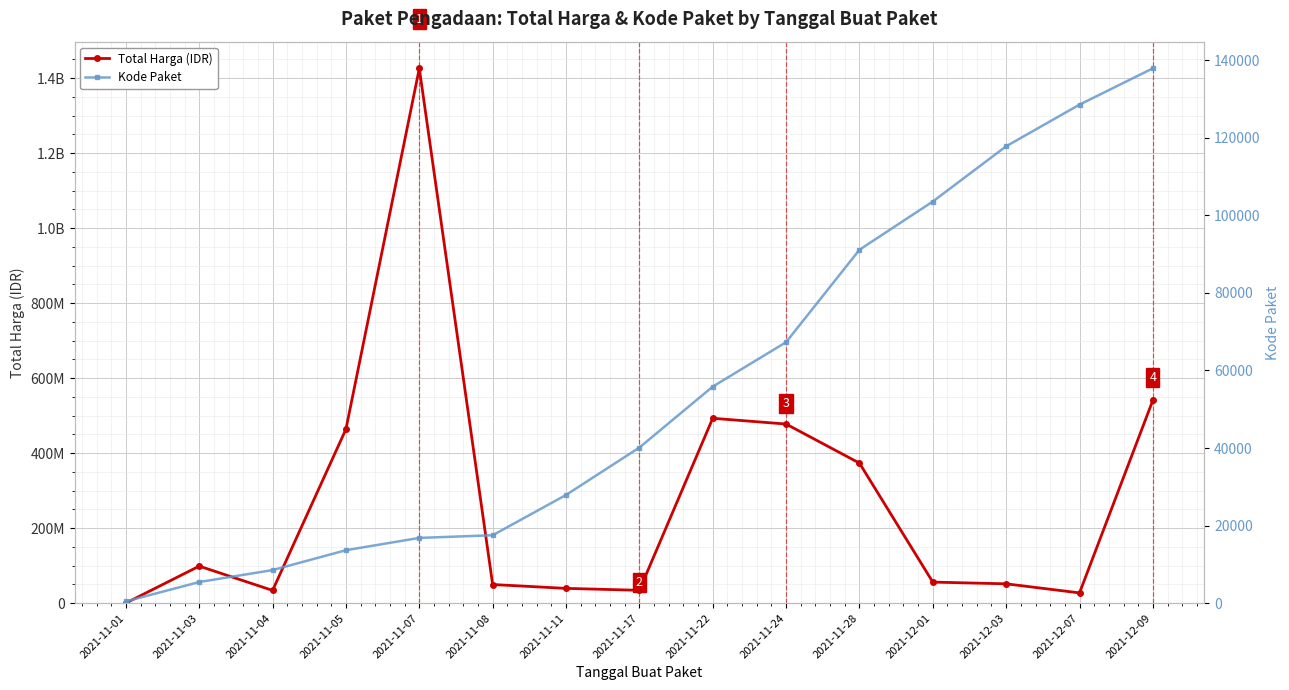

What is the label of the 15th point from the right?

2021-11-01